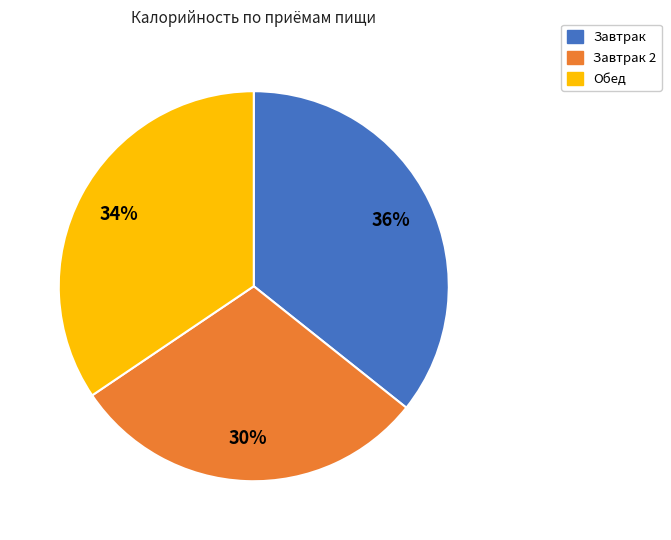

Is there a majority slice in this chart?

No